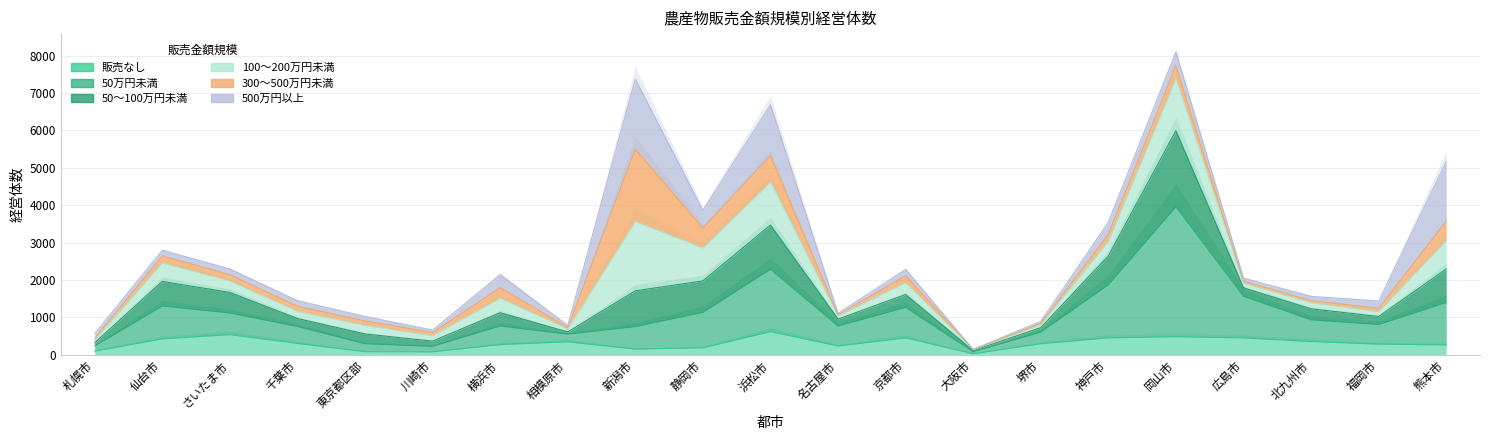

The value of 販売なし at 名古屋市 is 377. True or false?

False